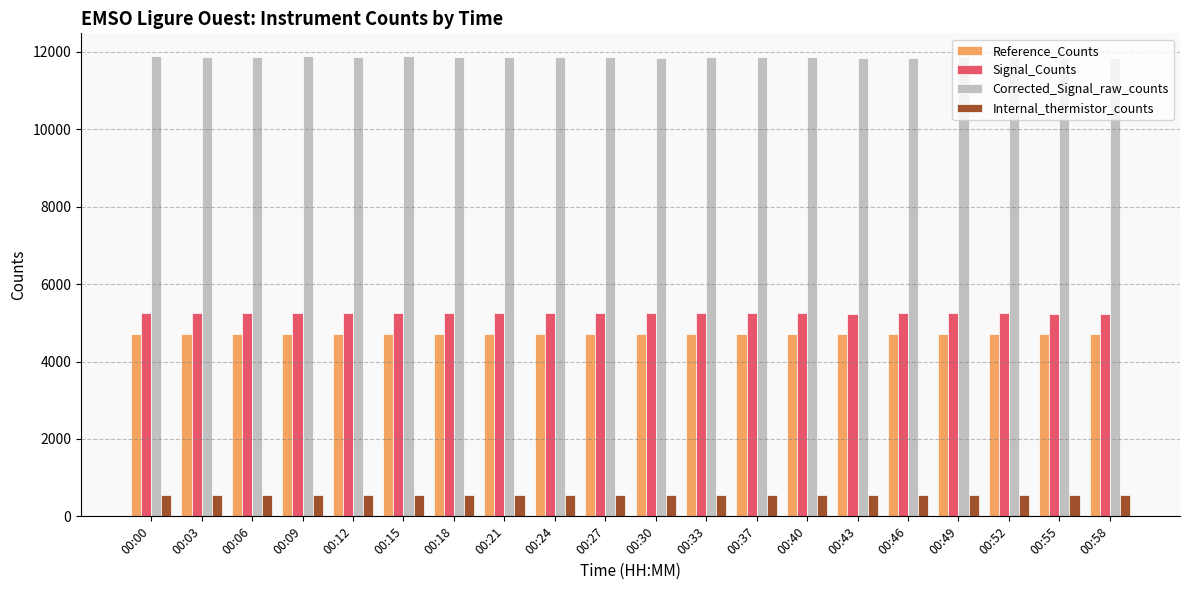

True or false: Signal_Counts has a value of 1106 at 00:09.

False